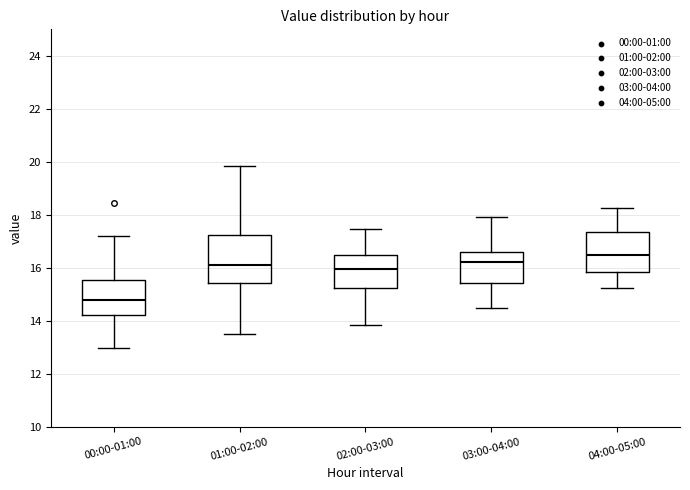

Comparing the boxes themselves (not the whiskers), which one is the tallest?

01:00-02:00